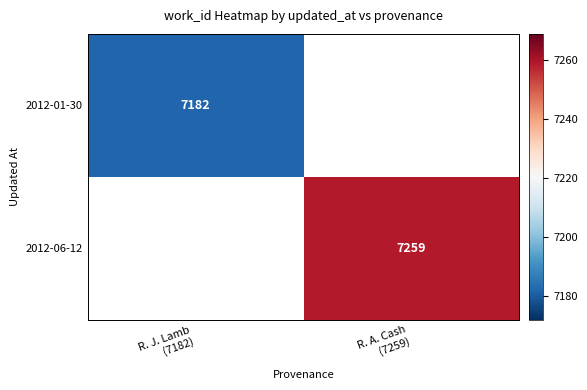

At R. J. Lamb (7182), list the series in order from largest to smallest.

2012-01-30, 2012-06-12